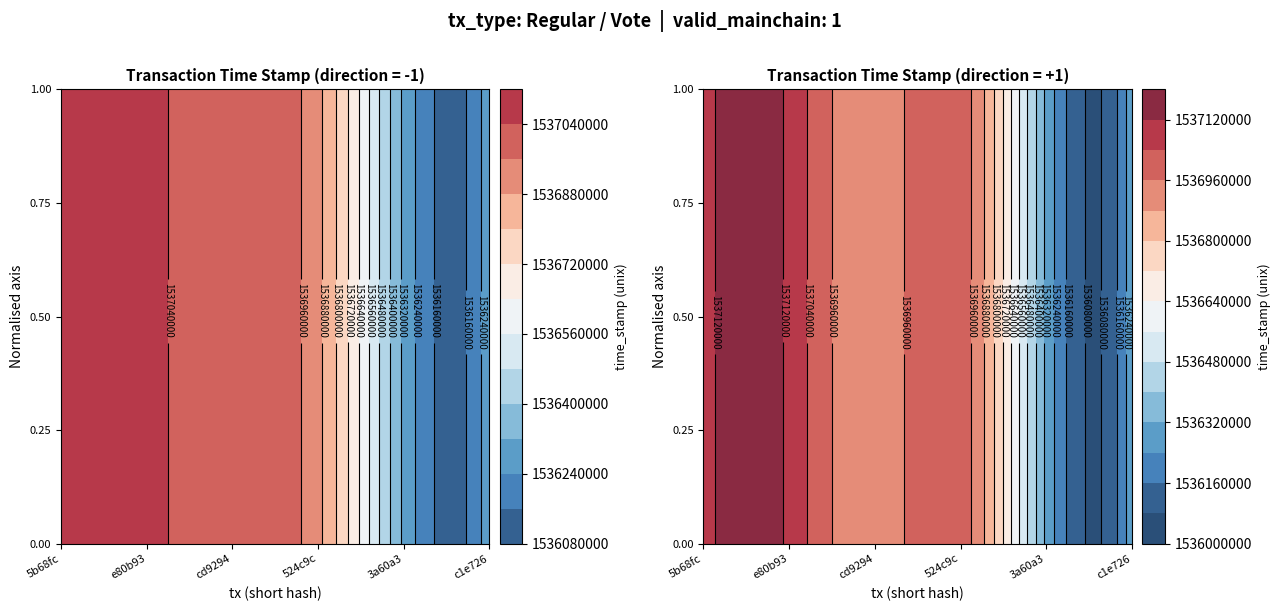

Which label corresponds to the largest value in the chart?

time_stamp